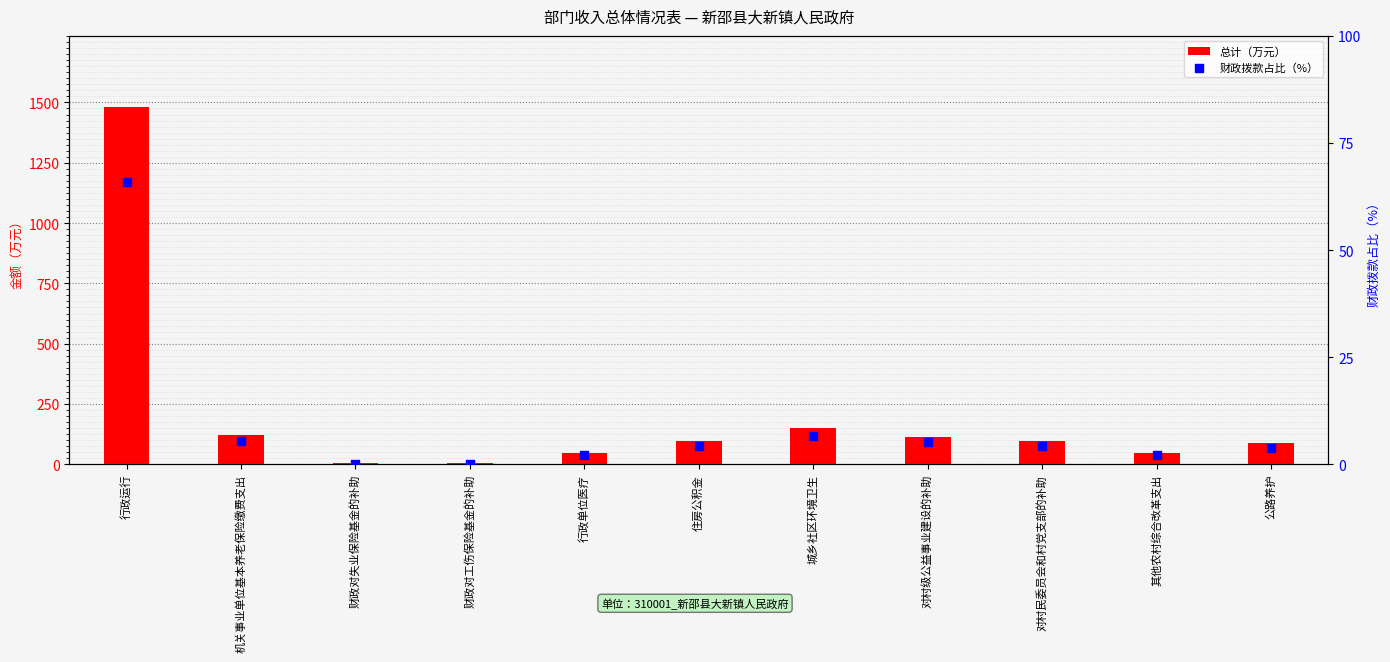

Which series has the largest total across all categories?

总计（万元）